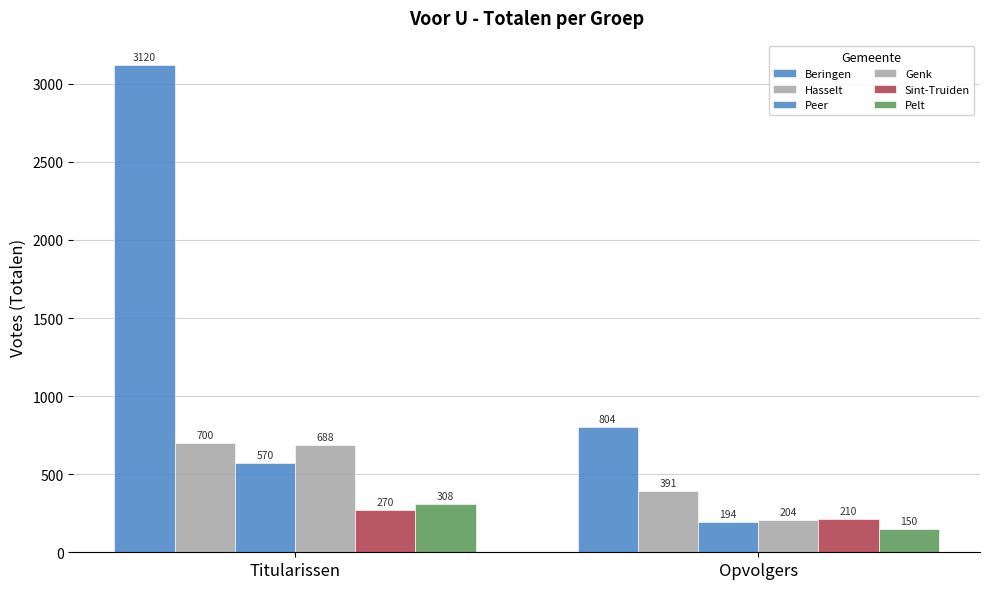

Rank the series by their maximum value, from highest to lowest.

Beringen, Hasselt, Genk, Peer, Pelt, Sint-Truiden